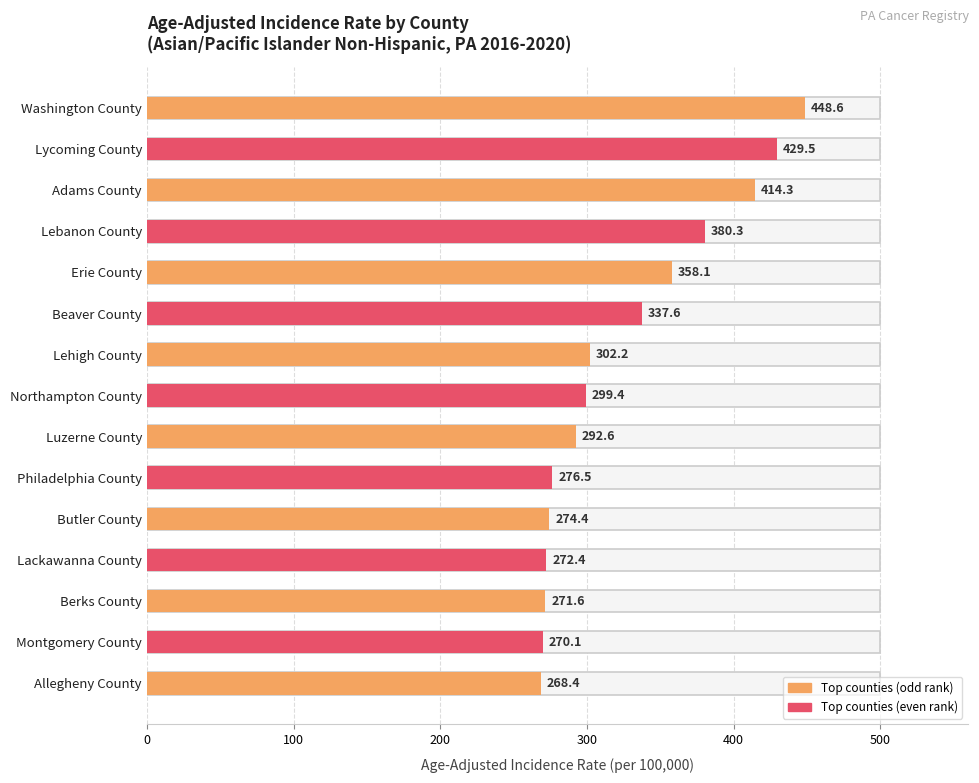

What is the difference between the values at Beaver County and Butler County?

63.2